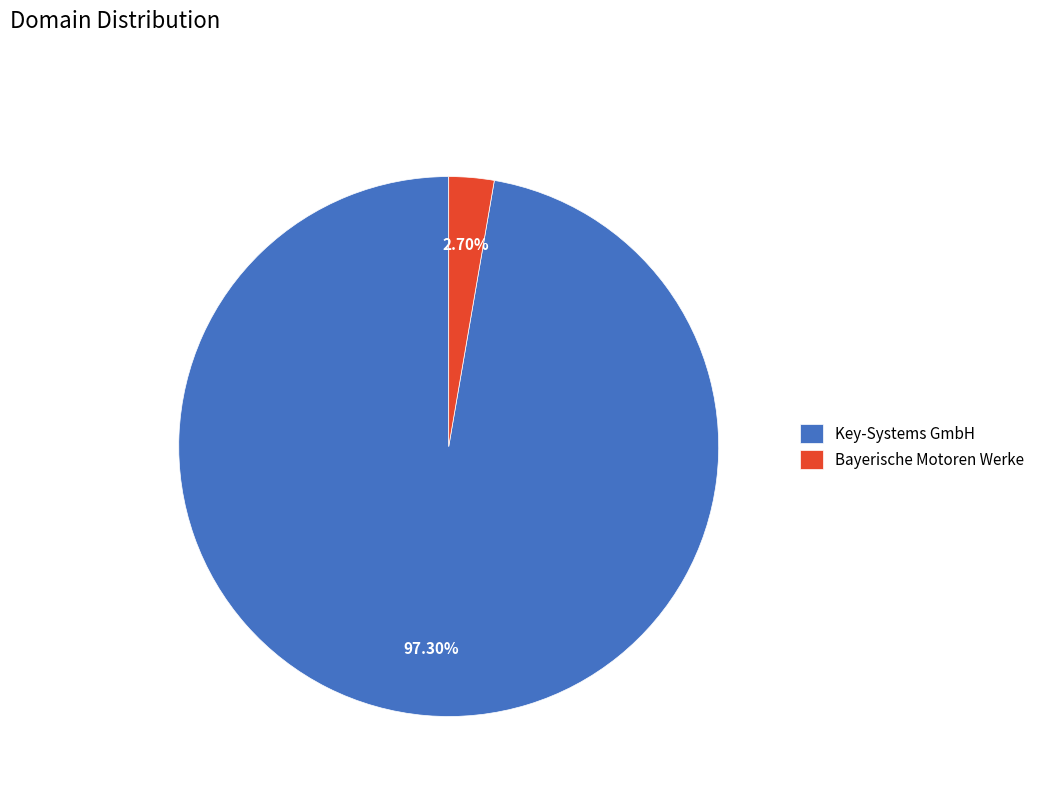

Is there a majority slice in this chart?

Yes